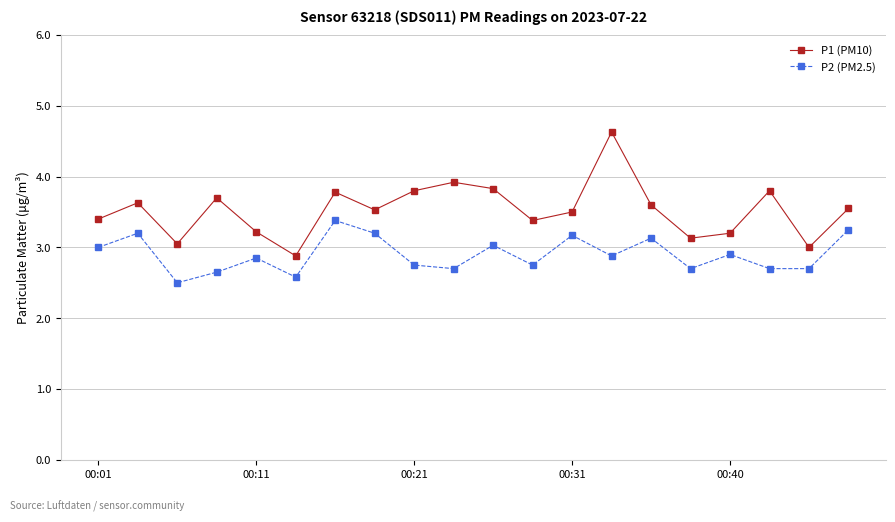

What is the minimum value shown in the chart?

2.5